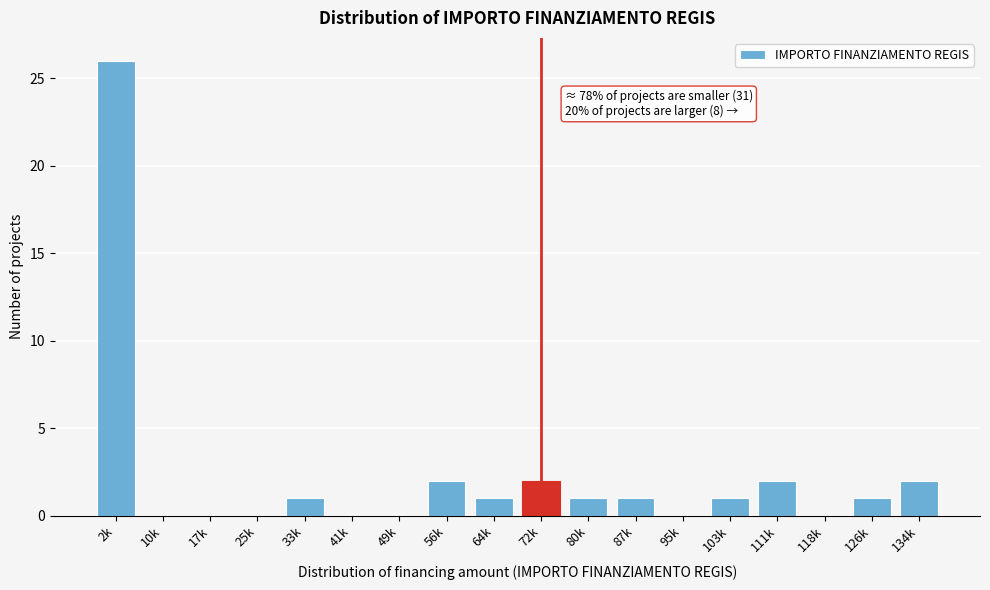

Reading right to left, list all the values displayed in this chart.

134k=2	126k=1	118k=0	111k=2	103k=1	95k=0	87k=1	80k=1	72k=2	64k=1	56k=2	49k=0	41k=0	33k=1	25k=0	17k=0	10k=0	2k=26